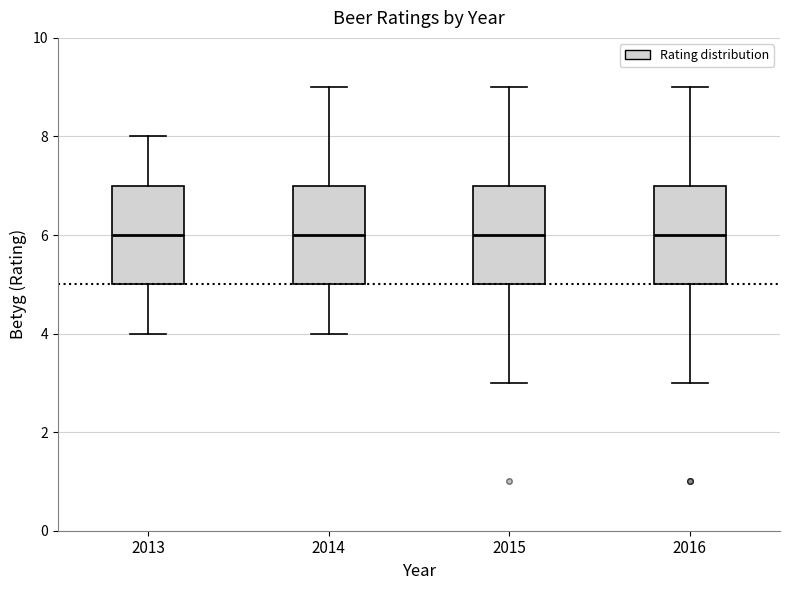

Reading left to right, transcribe this box plot: for each box, give where its median line is, the range the box spans, and where its two whiskers end, as read against the y-axis. The values are not printed on the chart, so give them approximately, as read against the axis.

2013: median 6, box 5 to 7, whiskers 4 to 8
2014: median 6, box 5 to 7, whiskers 4 to 9
2015: median 6, box 5 to 7, whiskers 3 to 9
2016: median 6, box 5 to 7, whiskers 3 to 9